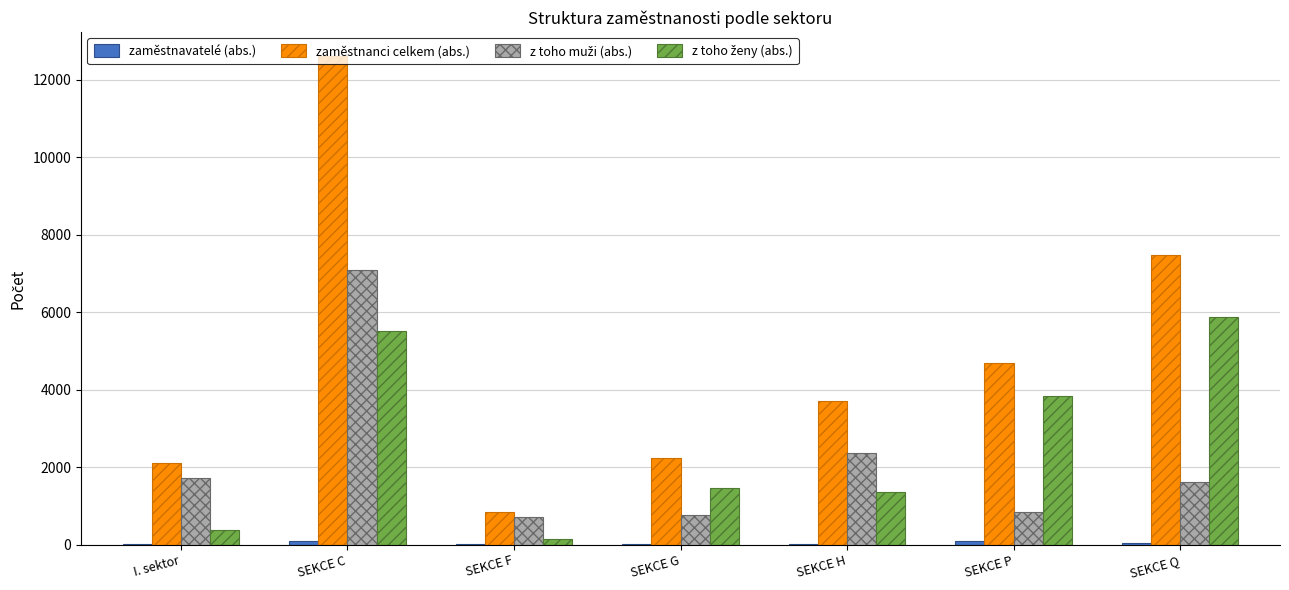

The value of zaměstnanci celkem (abs.) at SEKCE C is 6039. True or false?

False